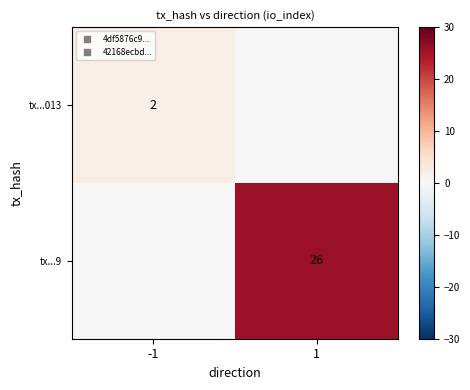

At which label does tx...013 reach its peak?

-1